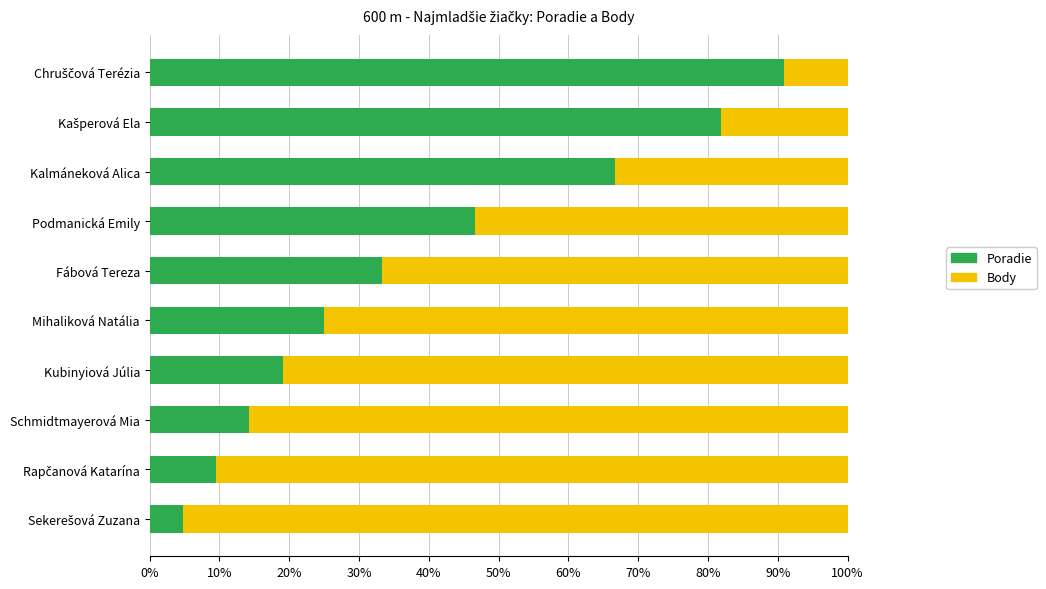

How many data points in Poradie are above 33?

5